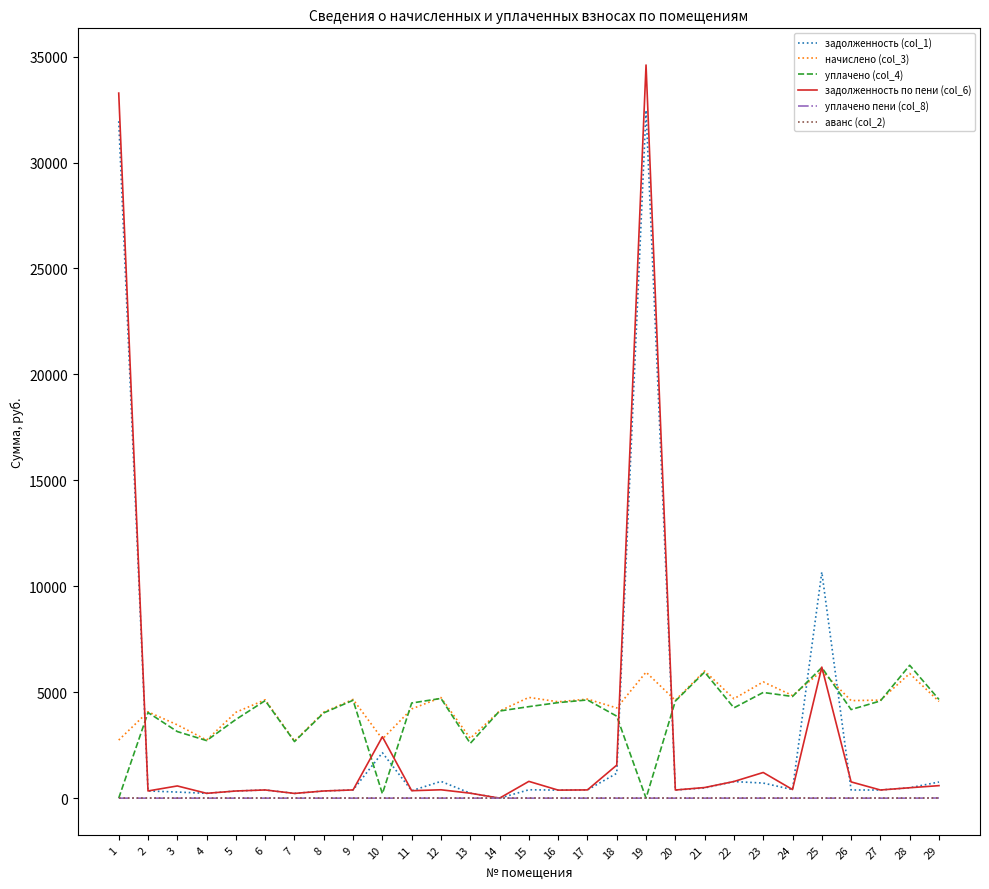

The value of начислено (col_3) at 4 is 1104.7. True or false?

False